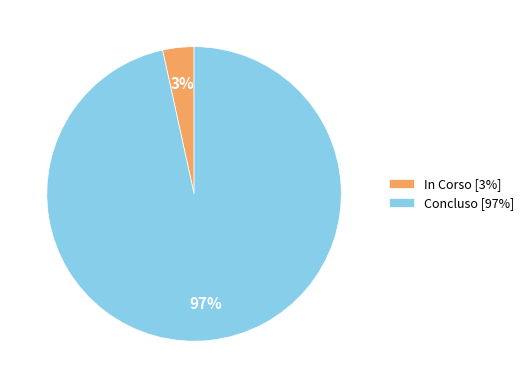

To the nearest percent, what portion does Concluso [97%] represent?

97%